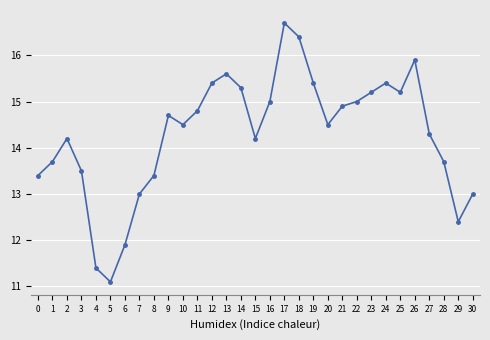

What is the ratio of the value at 29 to the value at 16?

0.8